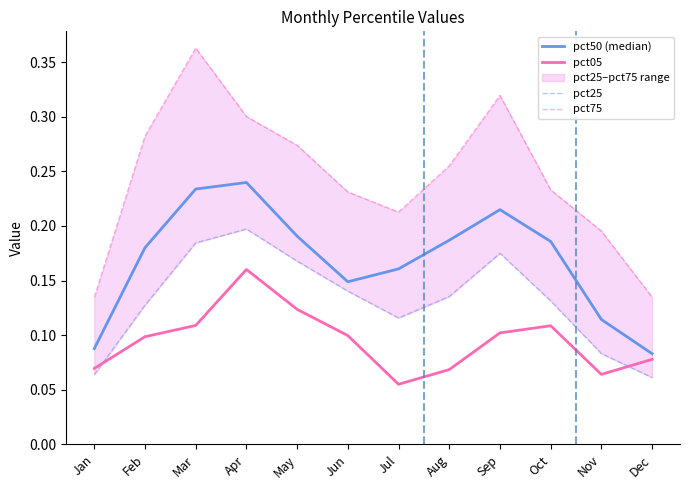

True or false: pct75 and pct25 cross at least once.

False